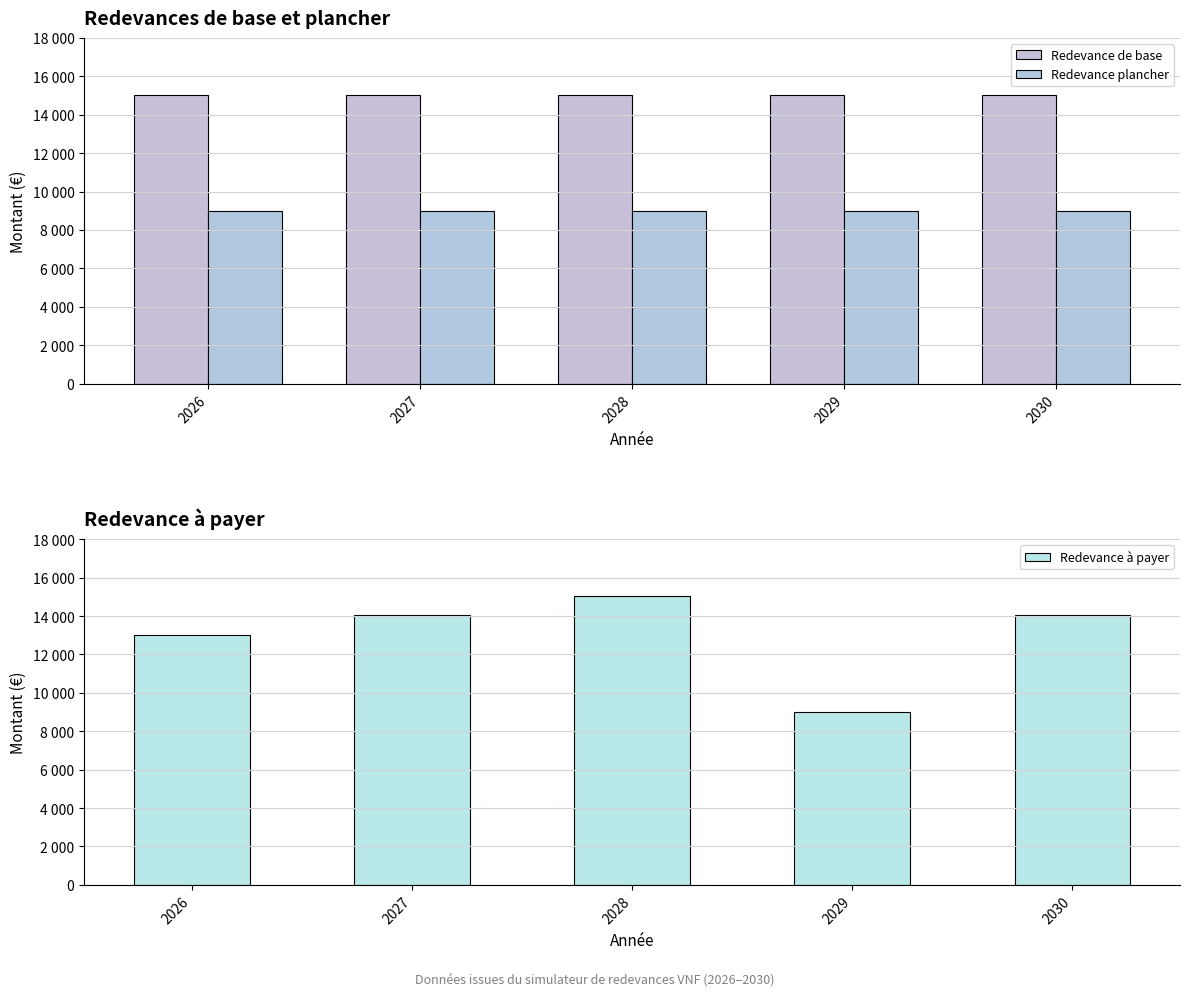

What is the lowest value of the Redevance plancher series?

9000.0